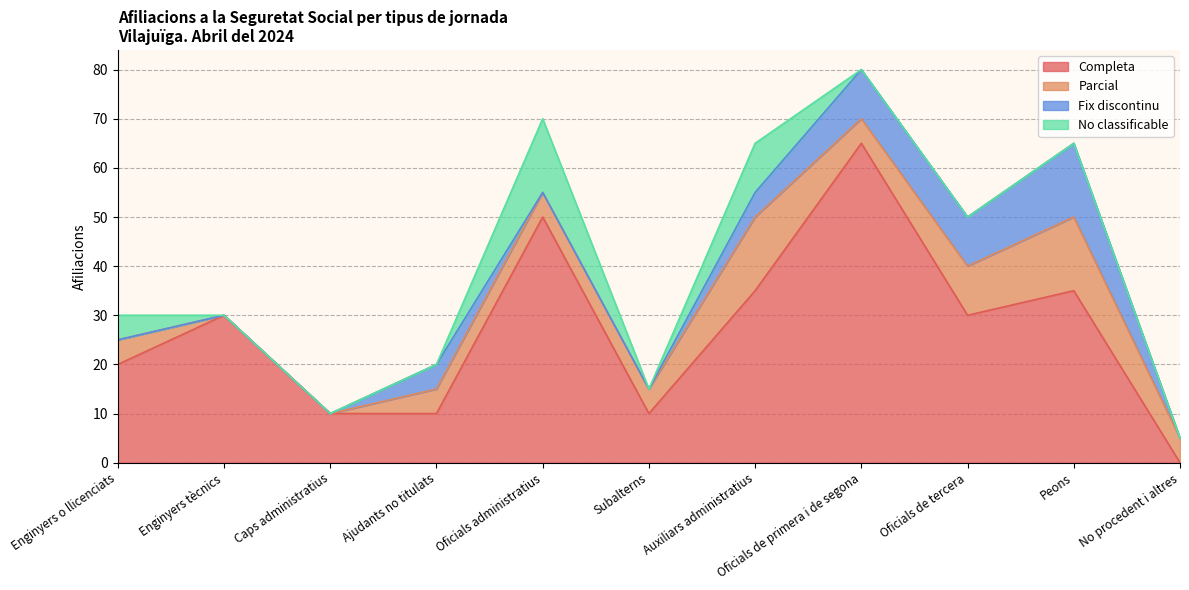

Reading left to right, extract all data points from this chart.

Completa: Enginyers o llicenciats=20	Enginyers tècnics=30	Caps administratius=10	Ajudants no titulats=10	Oficials administratius=50	Subalterns=10	Auxiliars administratius=35	Oficials de primera i de segona=65	Oficials de tercera=30	Peons=35	No procedent i altres=0
Parcial: Enginyers o llicenciats=5	Enginyers tècnics=0	Caps administratius=0	Ajudants no titulats=5	Oficials administratius=5	Subalterns=5	Auxiliars administratius=15	Oficials de primera i de segona=5	Oficials de tercera=10	Peons=15	No procedent i altres=5
Fix discontinu: Enginyers o llicenciats=0	Enginyers tècnics=0	Caps administratius=0	Ajudants no titulats=5	Oficials administratius=0	Subalterns=0	Auxiliars administratius=5	Oficials de primera i de segona=10	Oficials de tercera=10	Peons=15	No procedent i altres=0
No classificable: Enginyers o llicenciats=5	Enginyers tècnics=0	Caps administratius=0	Ajudants no titulats=0	Oficials administratius=15	Subalterns=0	Auxiliars administratius=10	Oficials de primera i de segona=0	Oficials de tercera=0	Peons=0	No procedent i altres=0